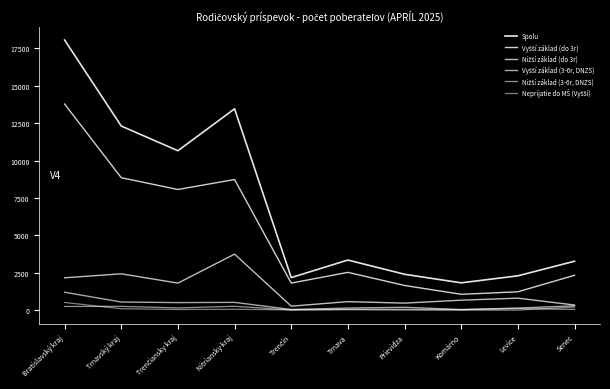

What is the sum of all Vyšší základ (do 3r) values?

50051